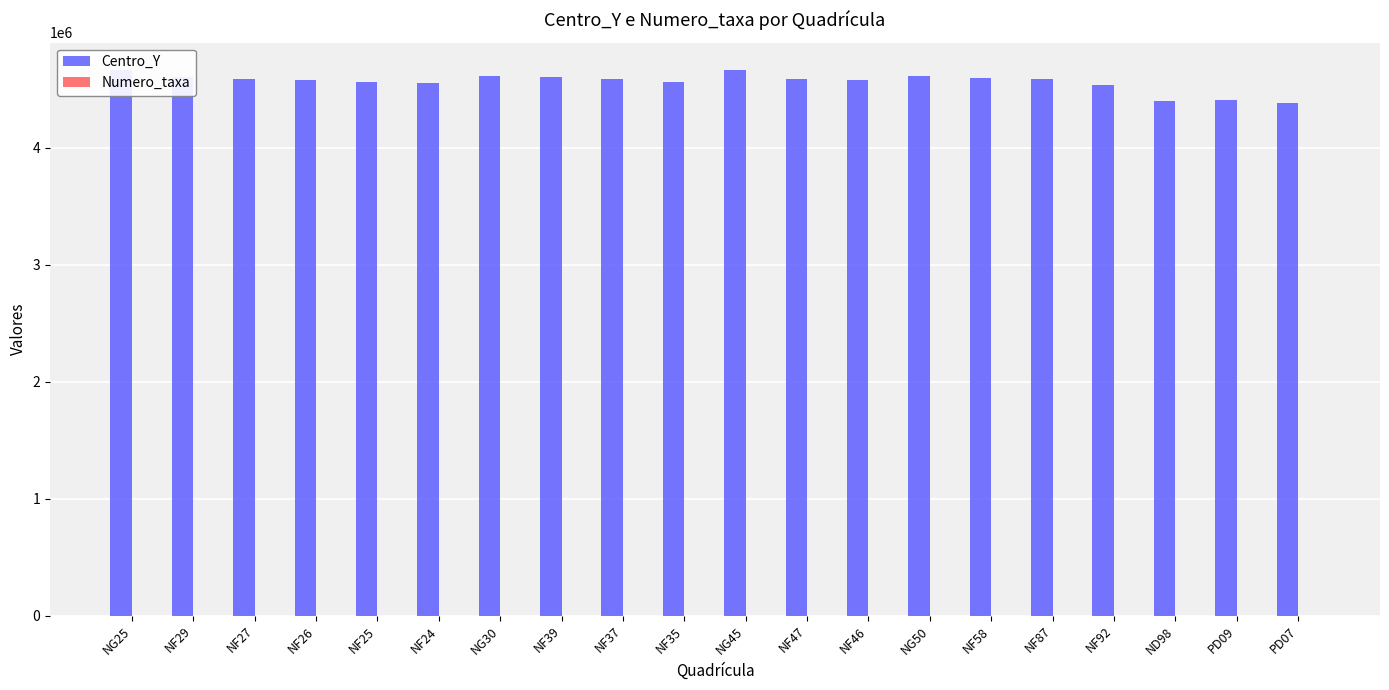

Is it true that Numero_taxa equals 1 at NF29?

True